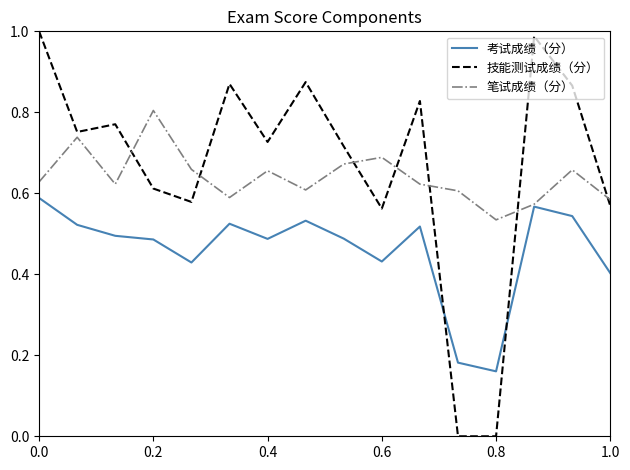

Does the chart display data point markers on the line(s)?

No